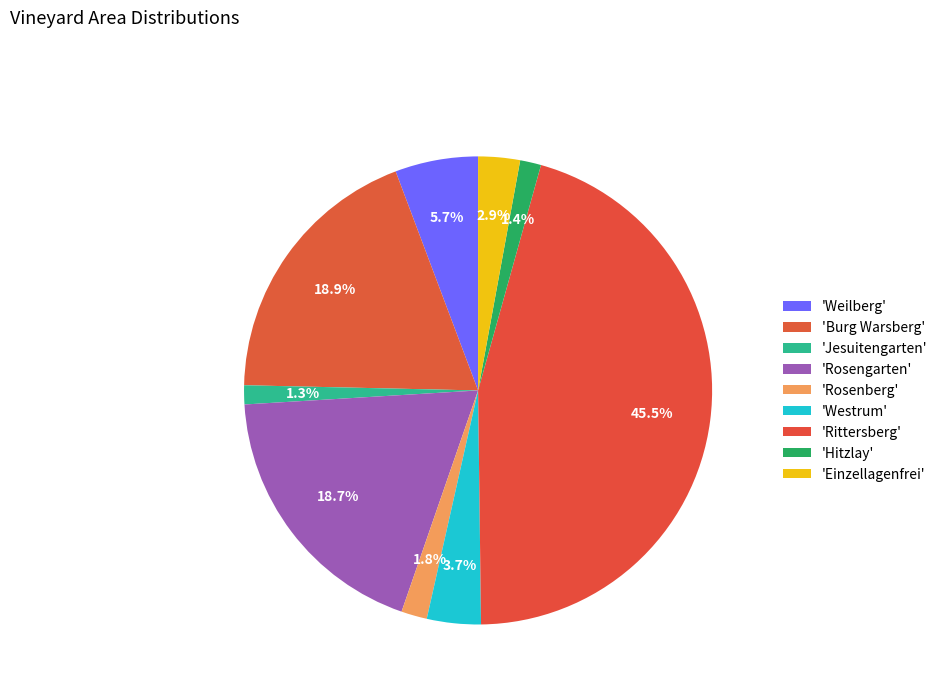

Is there any slice that represents more than half of the pie?

No